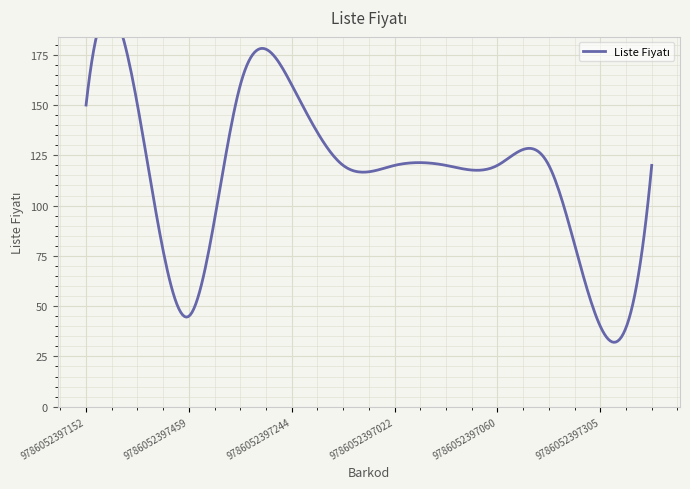

Which label corresponds to the largest value in the chart?

9786052397206